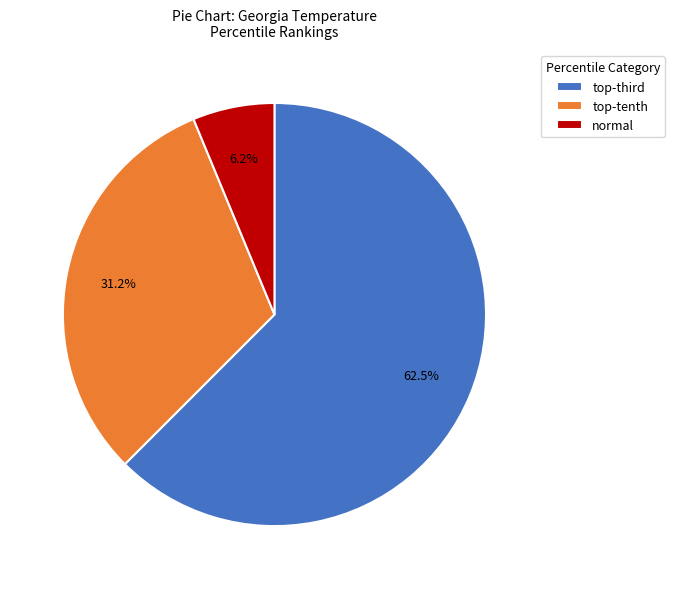

Which slice is the smallest?

normal